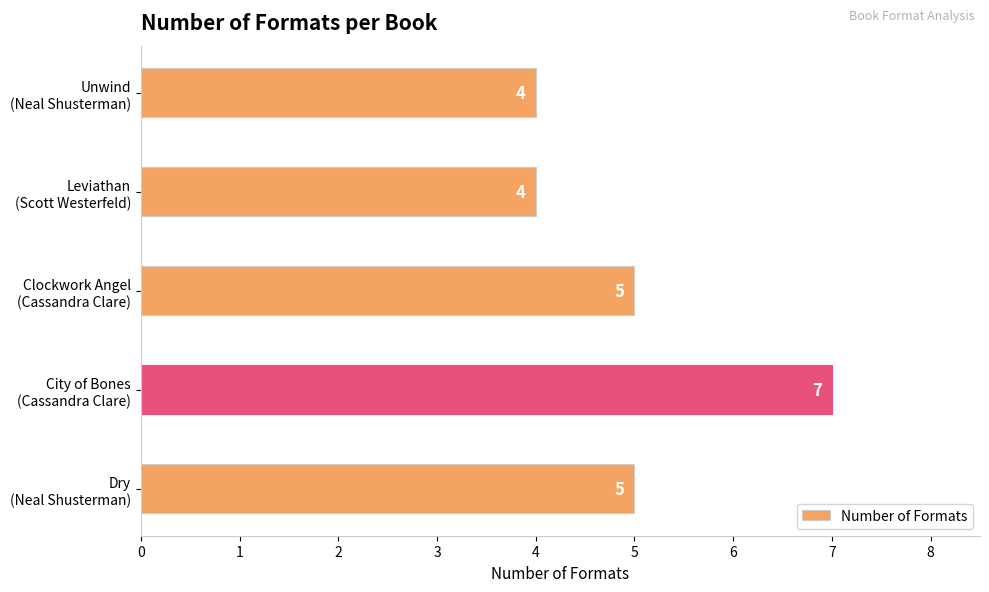

What is the difference between the maximum and minimum values?

3